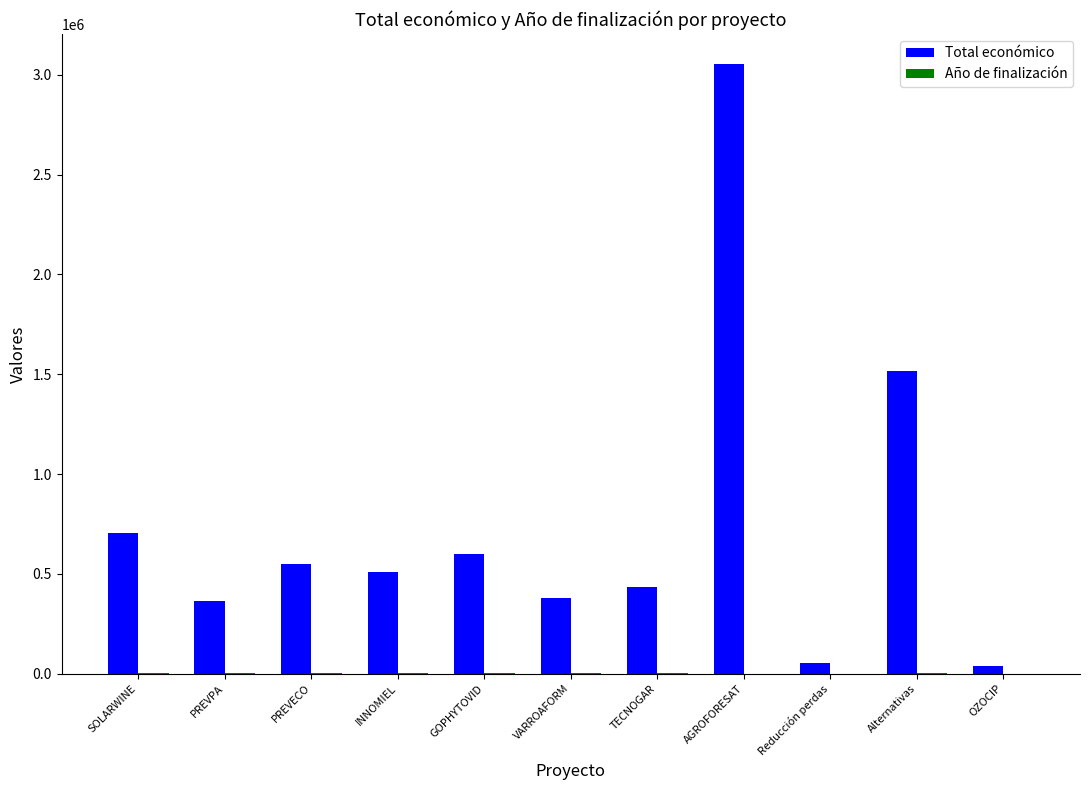

Which category has the highest value in the Total económico series?

AGROFORESAT